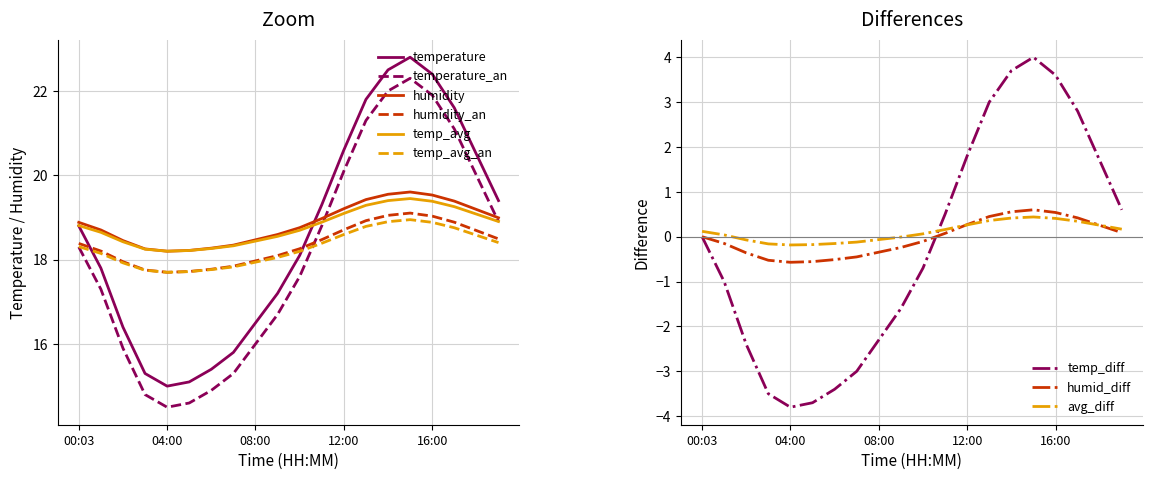

Is it true that the value at 18:00 is 0.2?

False